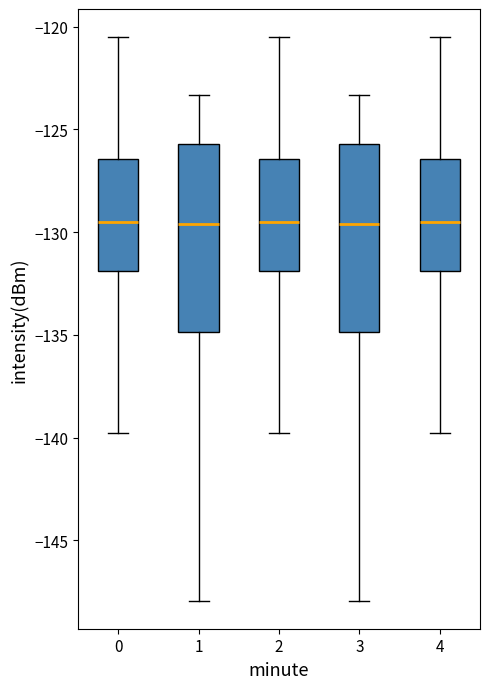

Reading left to right, transcribe this box plot: for each box, give where its median line is, the range the box spans, and where its two whiskers end, as read against the y-axis. The values are not printed on the chart, so give them approximately, as read against the axis.

0: median -129.5, box -132.0 to -126.5, whiskers -140.0 to -120.5
1: median -129.5, box -135.0 to -125.5, whiskers -148.0 to -123.5
2: median -129.5, box -132.0 to -126.5, whiskers -140.0 to -120.5
3: median -129.5, box -135.0 to -125.5, whiskers -148.0 to -123.5
4: median -129.5, box -132.0 to -126.5, whiskers -140.0 to -120.5